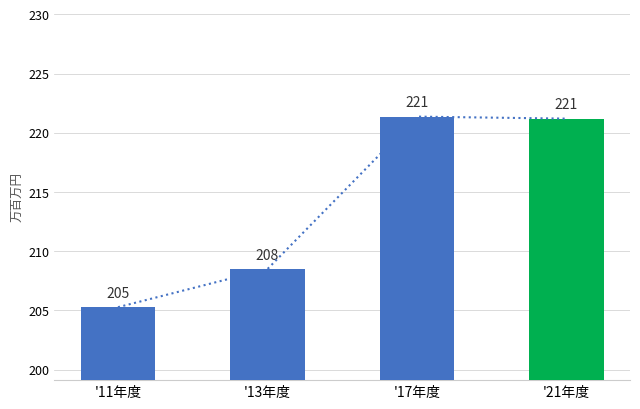

How many bars are there in total?

4